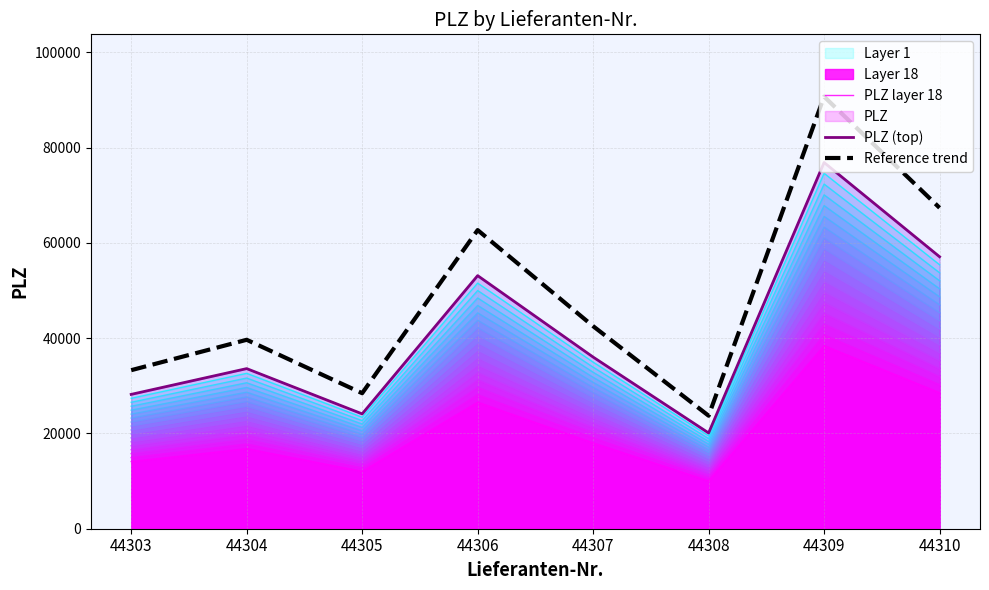

How many data points in Reference trend are above 42505?

4